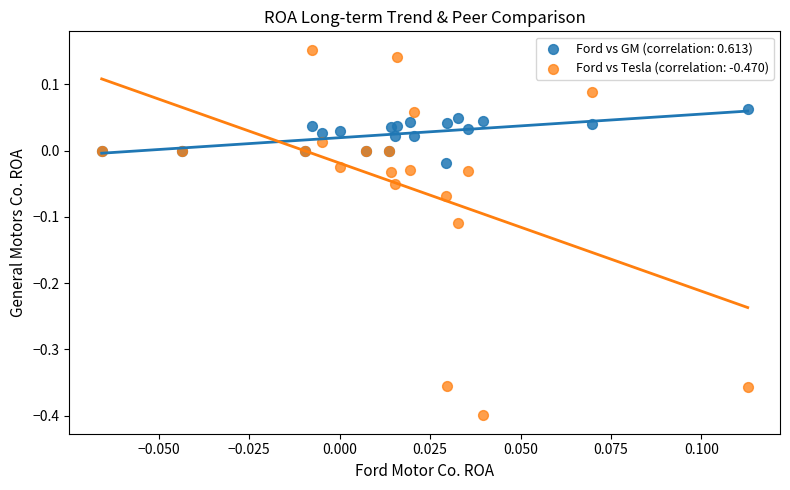

Which series has the largest Y range (max minus min)?

Ford vs Tesla (correlation: -0.470)